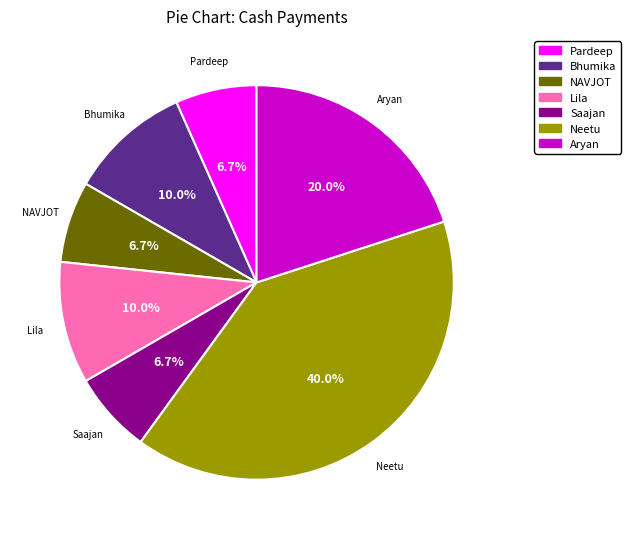

Combined, what portion of the pie is NAVJOT and Neetu?

46.7%